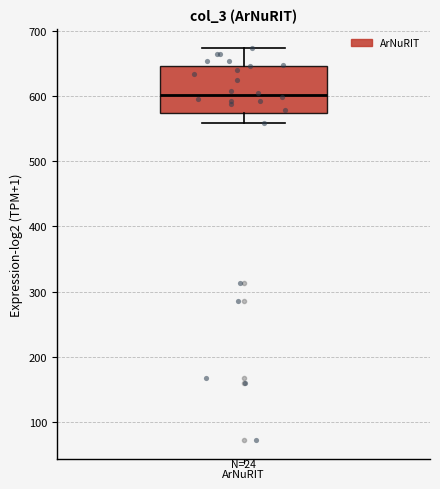

Read this box plot against the y-axis: the position of the median line, the range covered by the box, and the ends of both whiskers. The values are not printed on the chart, so give them approximately, as read against the axis.

median 600, box 570 to 650, whiskers 560 to 670